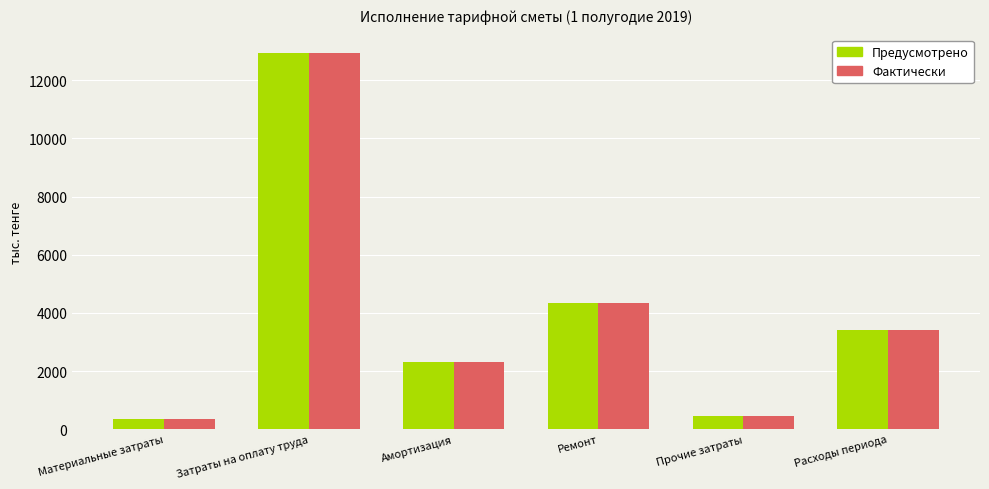

What is the difference between the maximum and second lowest values in the Фактически series?

12450